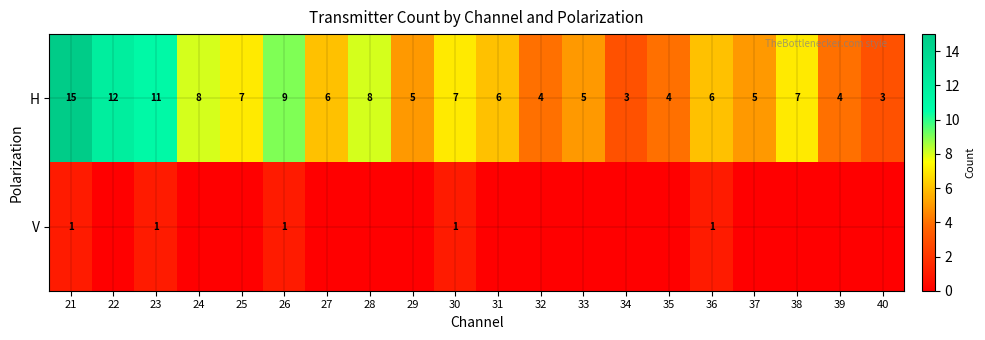

What is the lowest value of the H series?

3